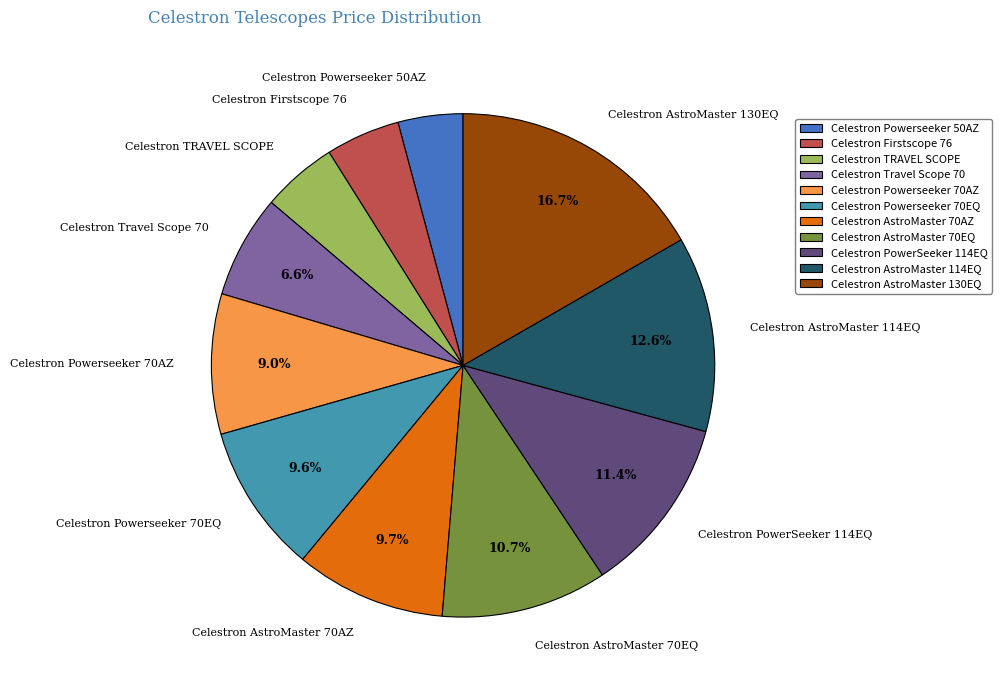

What percentage is NOT represented by Celestron Powerseeker 70EQ?

90.4%